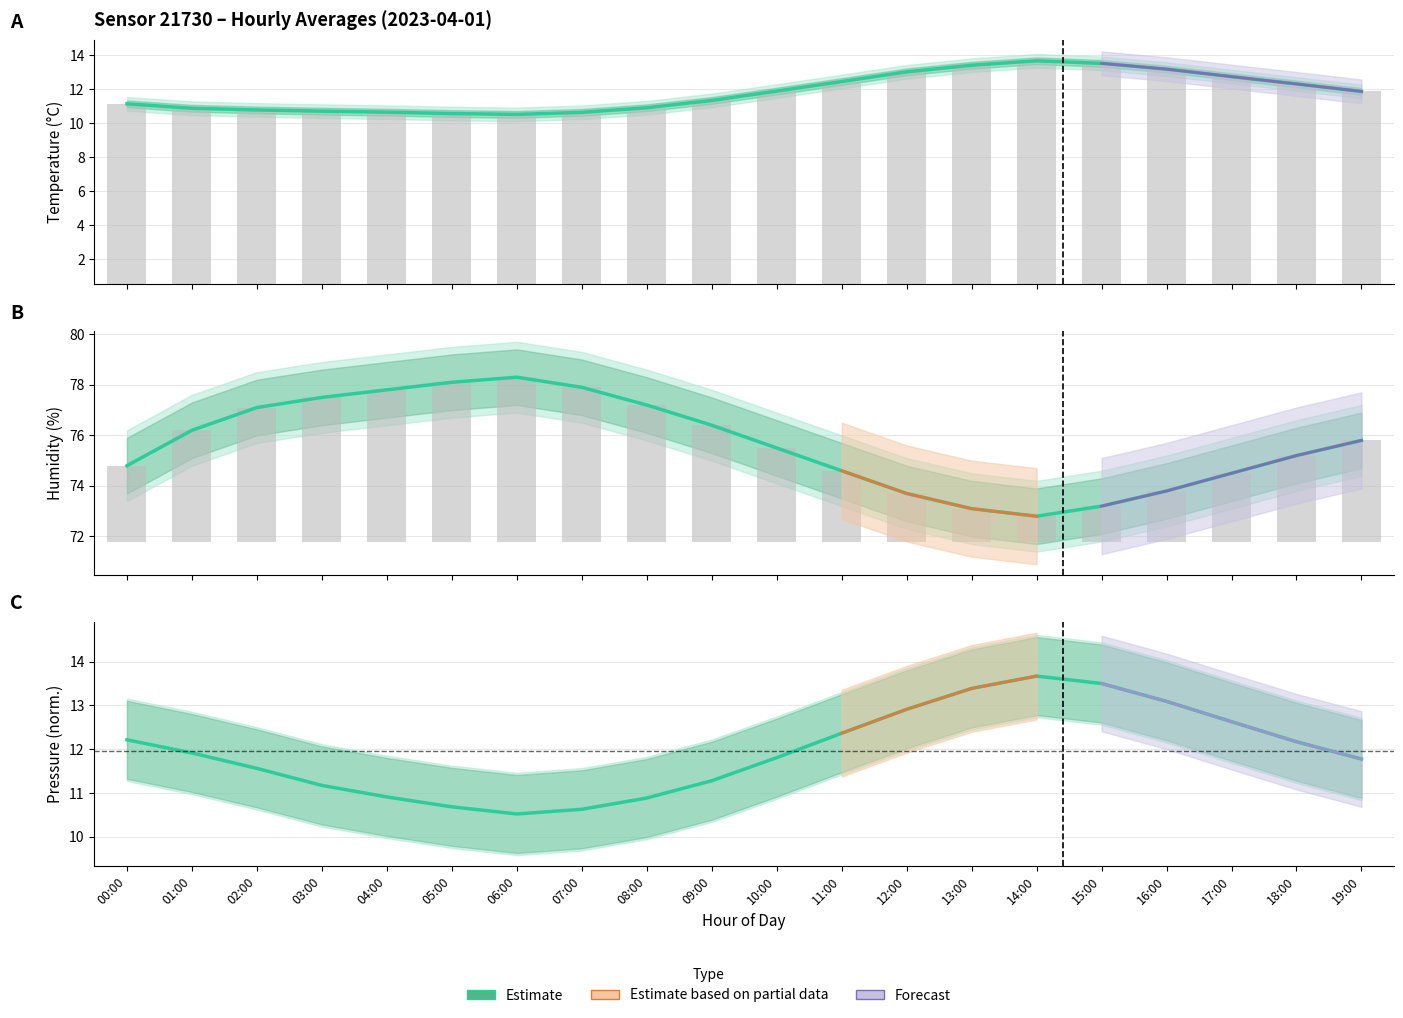

How many series are shown in this chart?

3